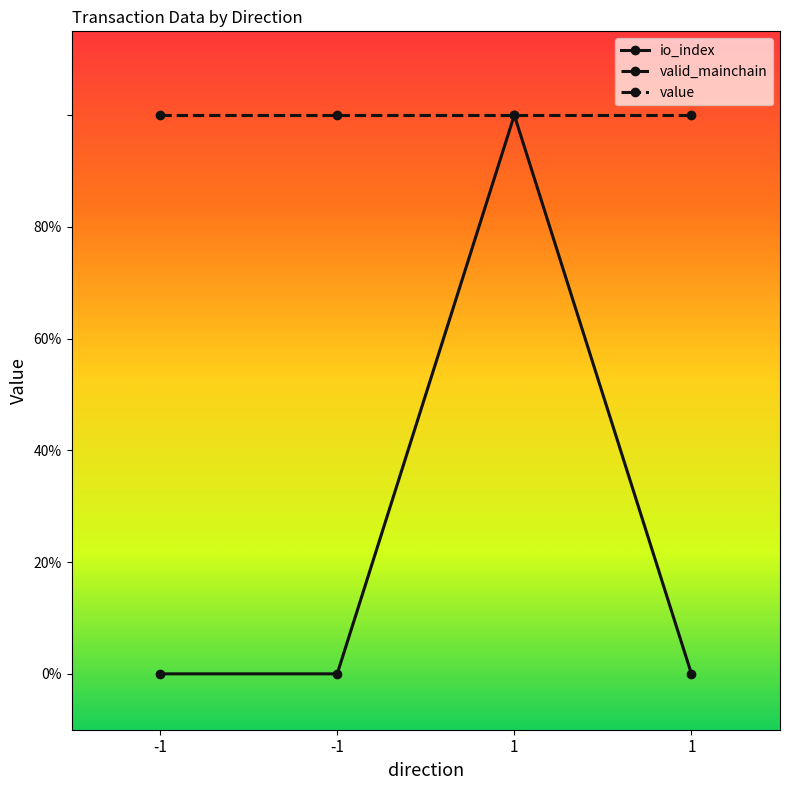

Which series has the largest total across all categories?

value